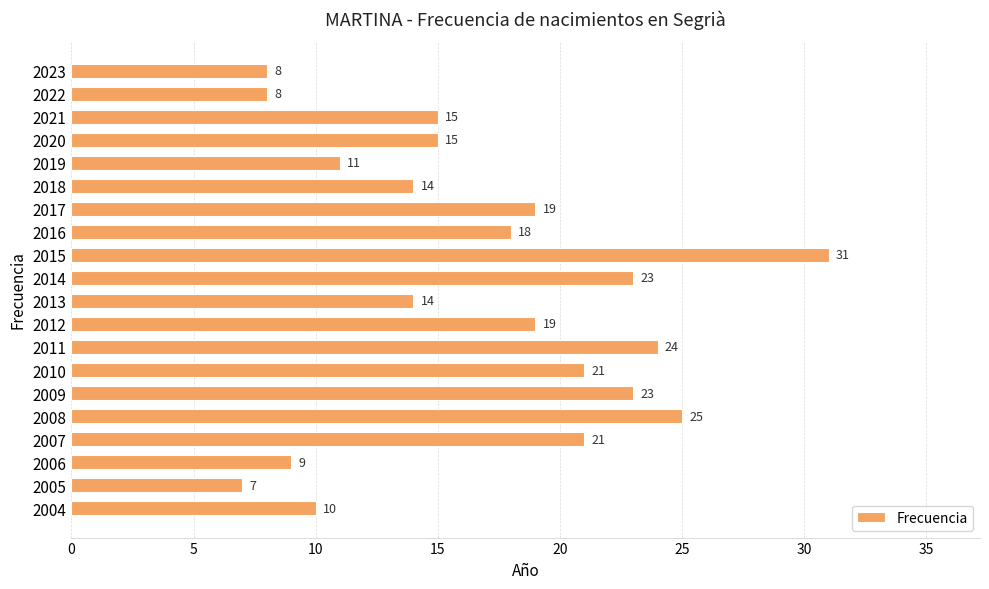

The chart shows a value of 25 at 2008. True or false?

True